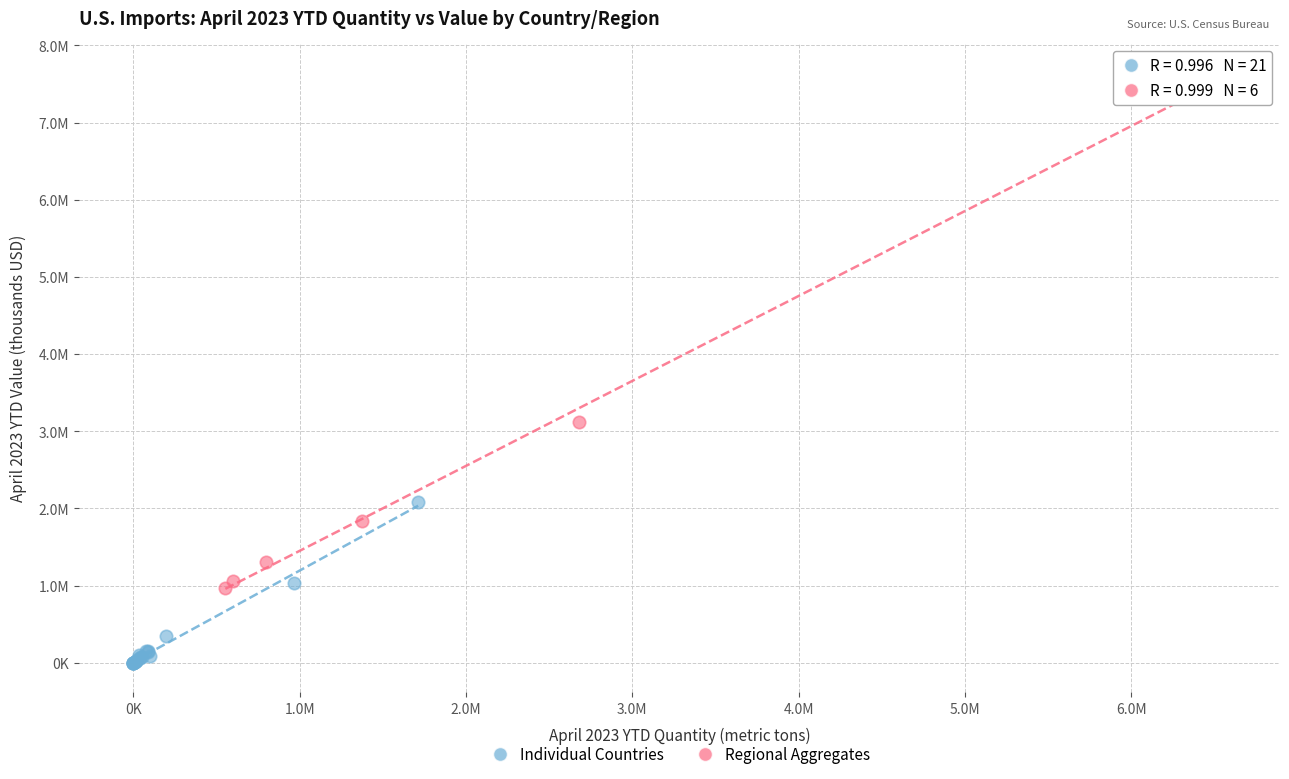

Which series has the widest spread of Y values?

Regional Aggregates